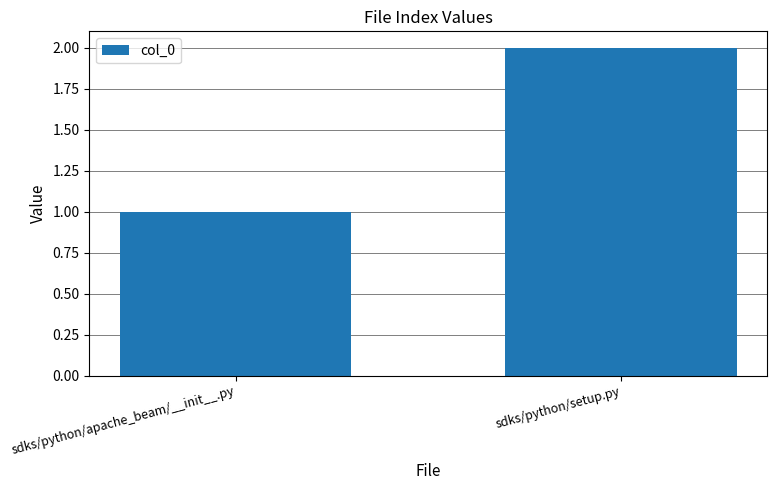

What is the minimum value shown in the chart?

1